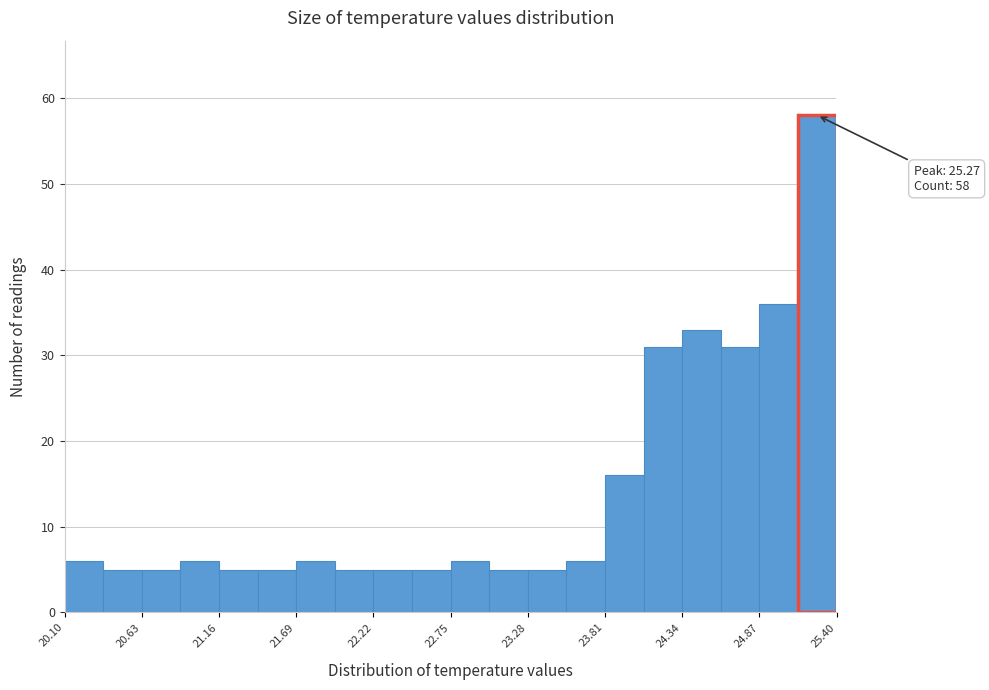

Read against the x-axis, roughly where is the centre of the tallest bar?

25.3